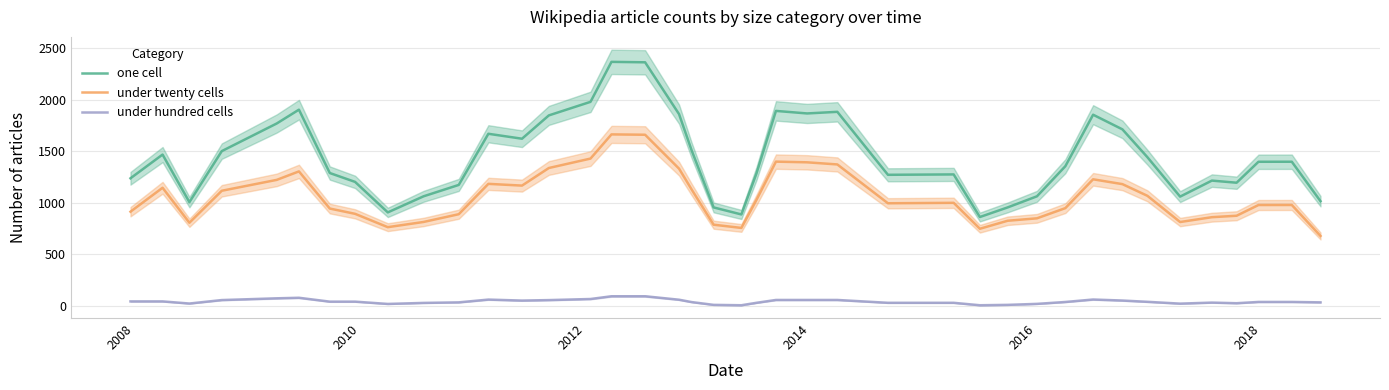

True or false: one cell and under twenty cells intersect in this chart.

False